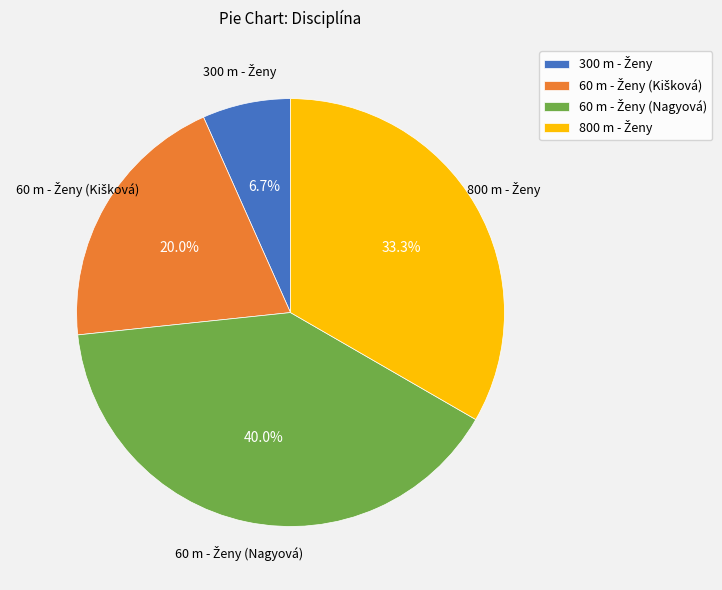

Is there any slice that represents more than half of the pie?

No